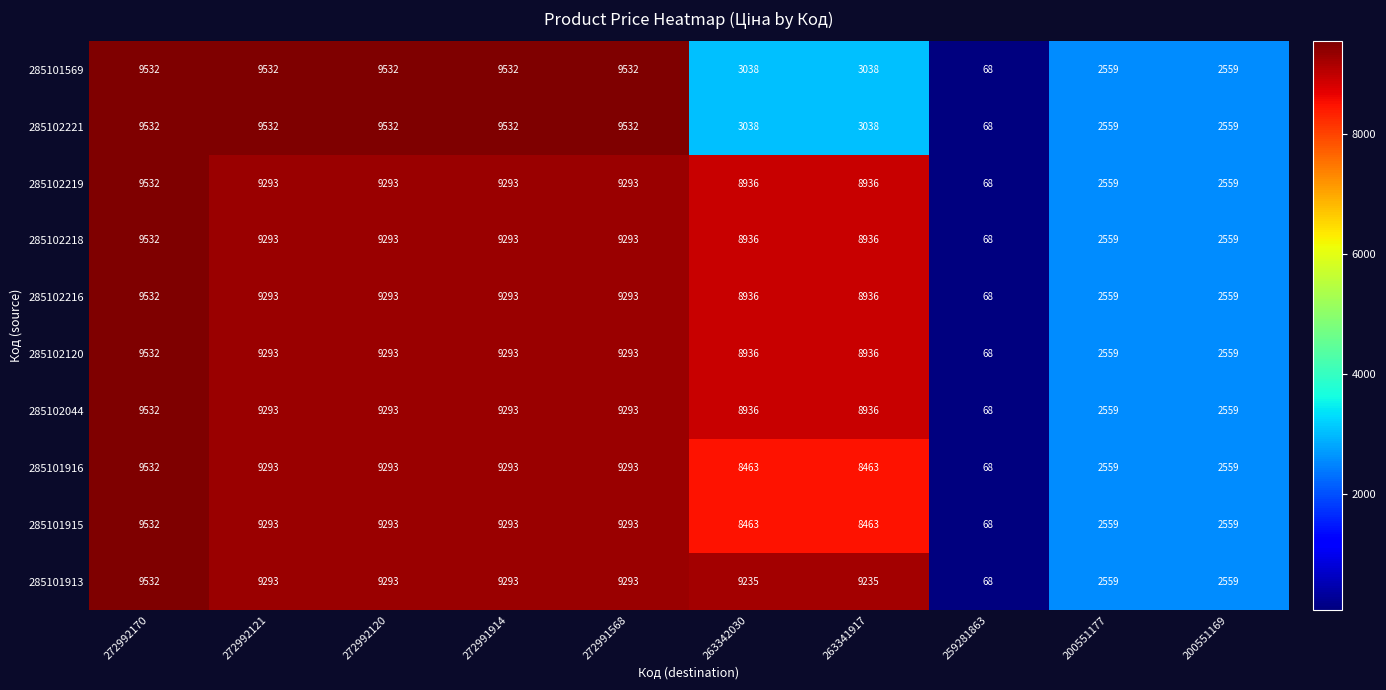

The 285101916 series shows 2559 at 200551177. True or false?

True